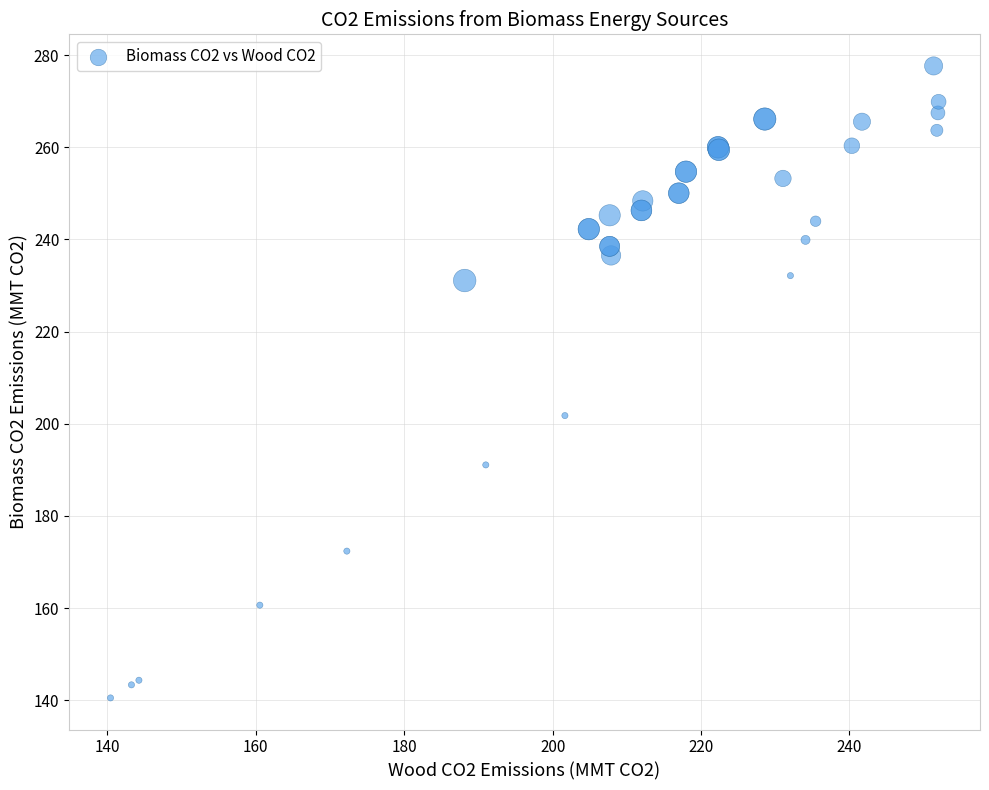

What Y value in the scatter plot is closest to 209?

201.8